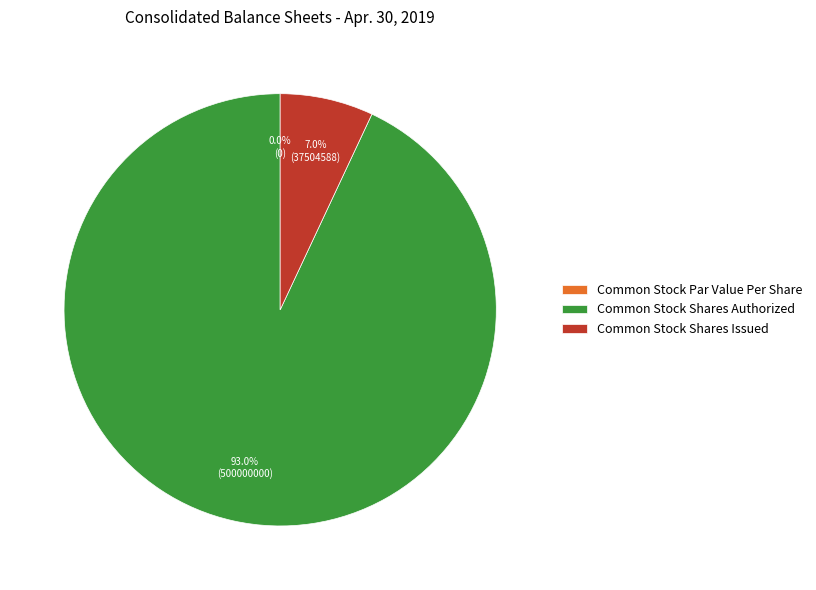

Which category has the smallest portion of the pie?

Common Stock Par Value Per Share